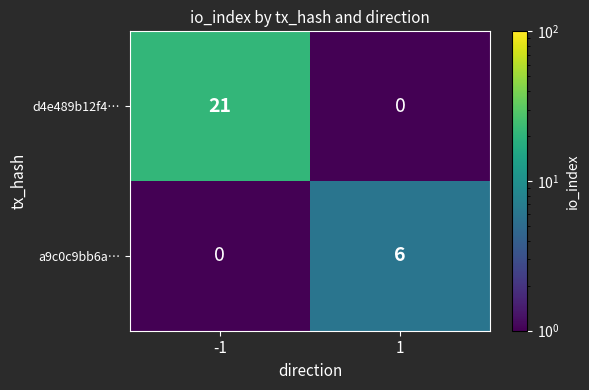

Between -1 and 1, which series saw the biggest shift?

d4e489b12f4…